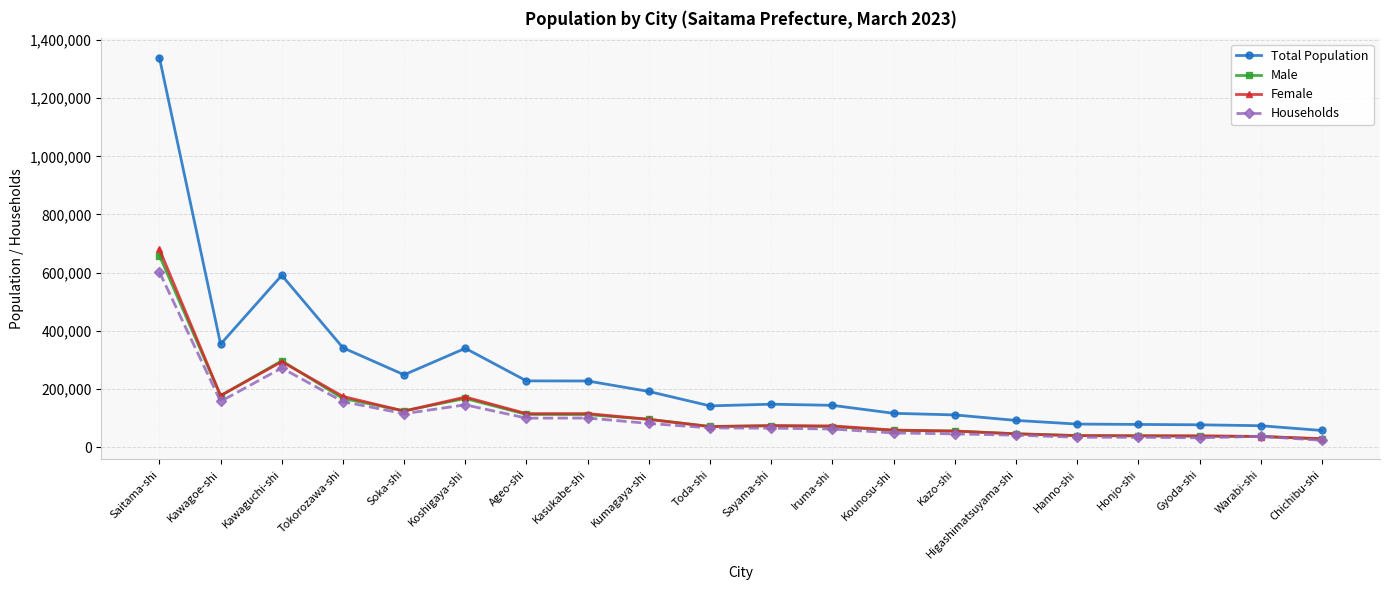

Is this an area chart (filled region under the line)?

No